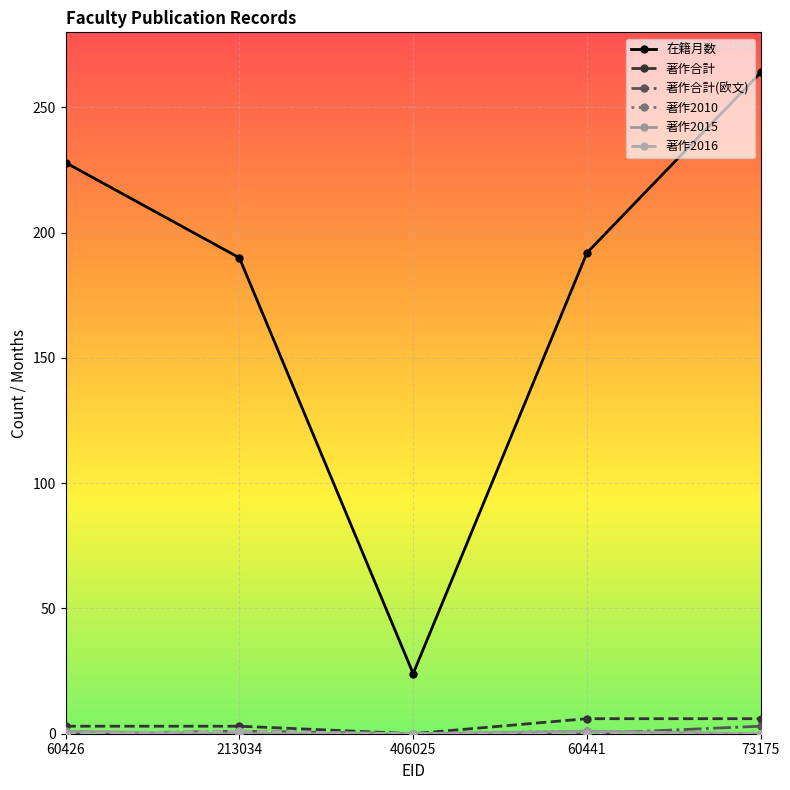

True or false: 在籍月数 and 著作合計(欧文) intersect in this chart.

False